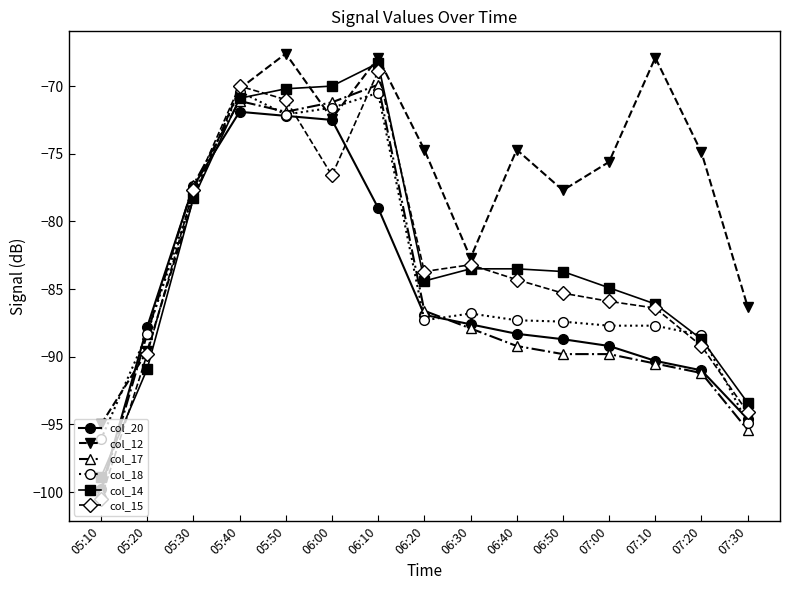

What is the spread (max minus min) of values at 06:30?

5.2